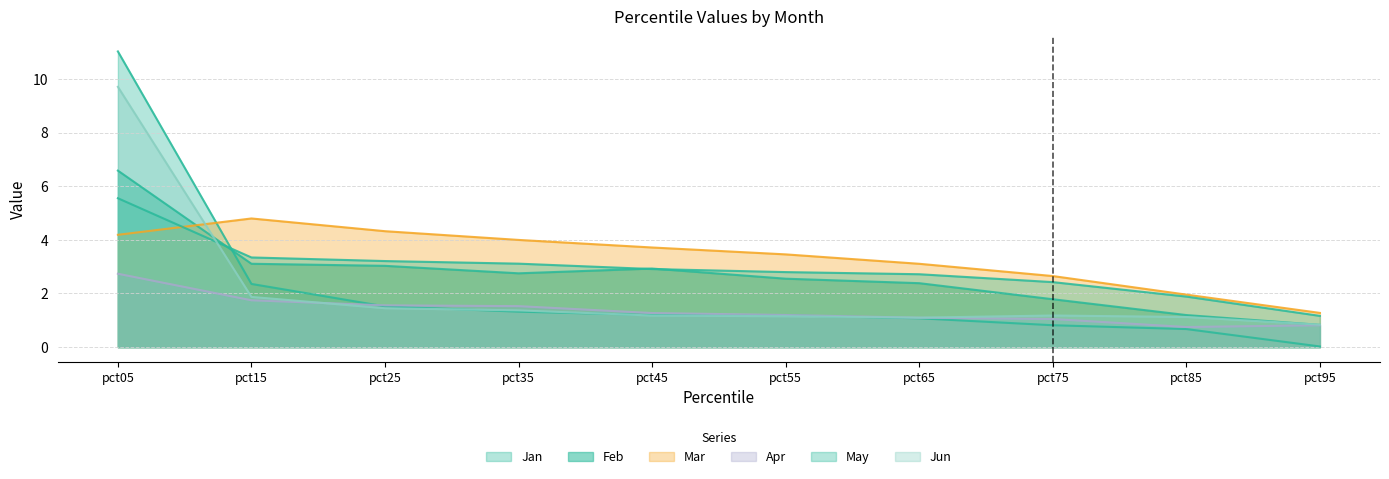

After their last crossing, which series has the higher values: Jun or Feb?

Jun